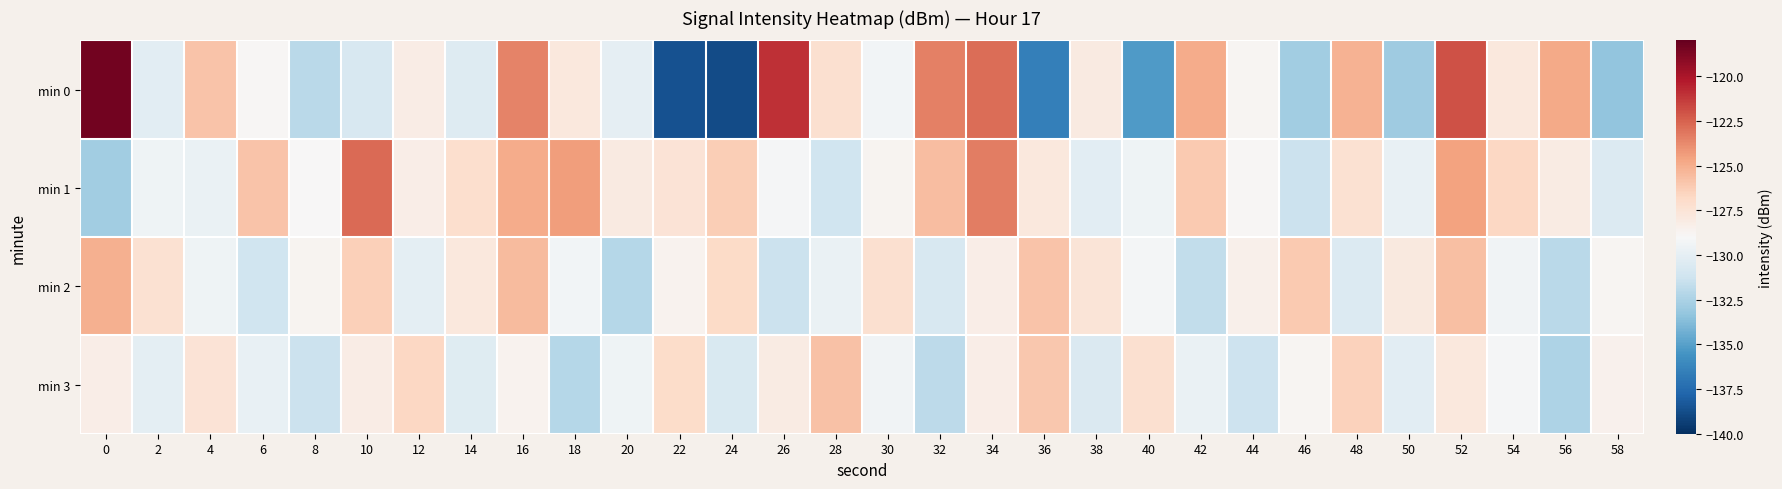

Which series has the largest range (max minus min)?

min 0